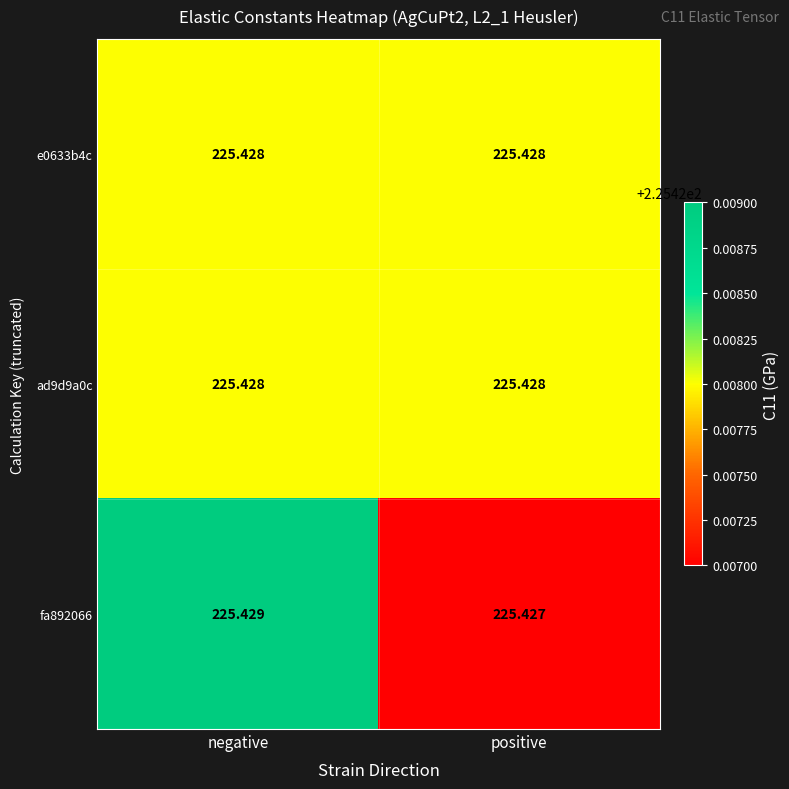

What is the maximum value shown in the chart?

225.4